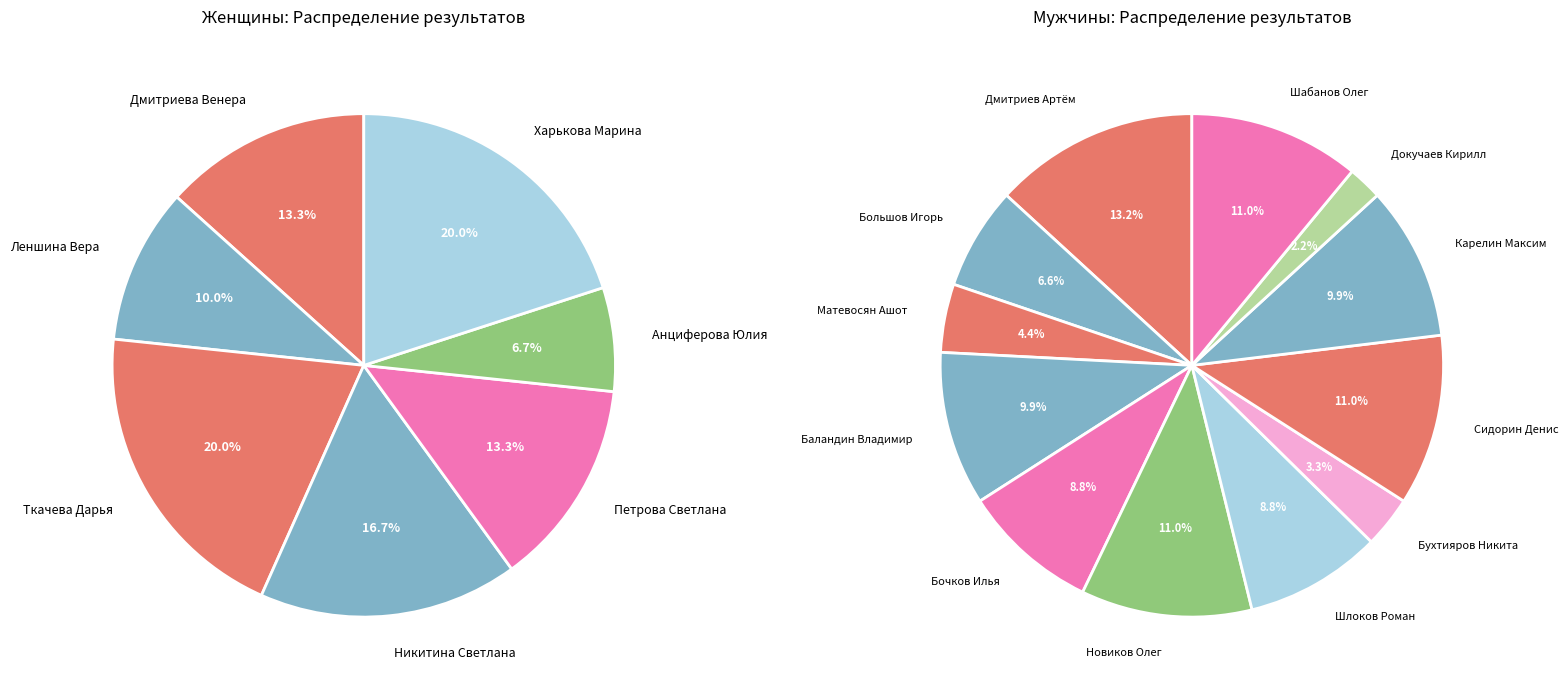

What is the smallest slice in the pie chart?

Анциферова Юлия